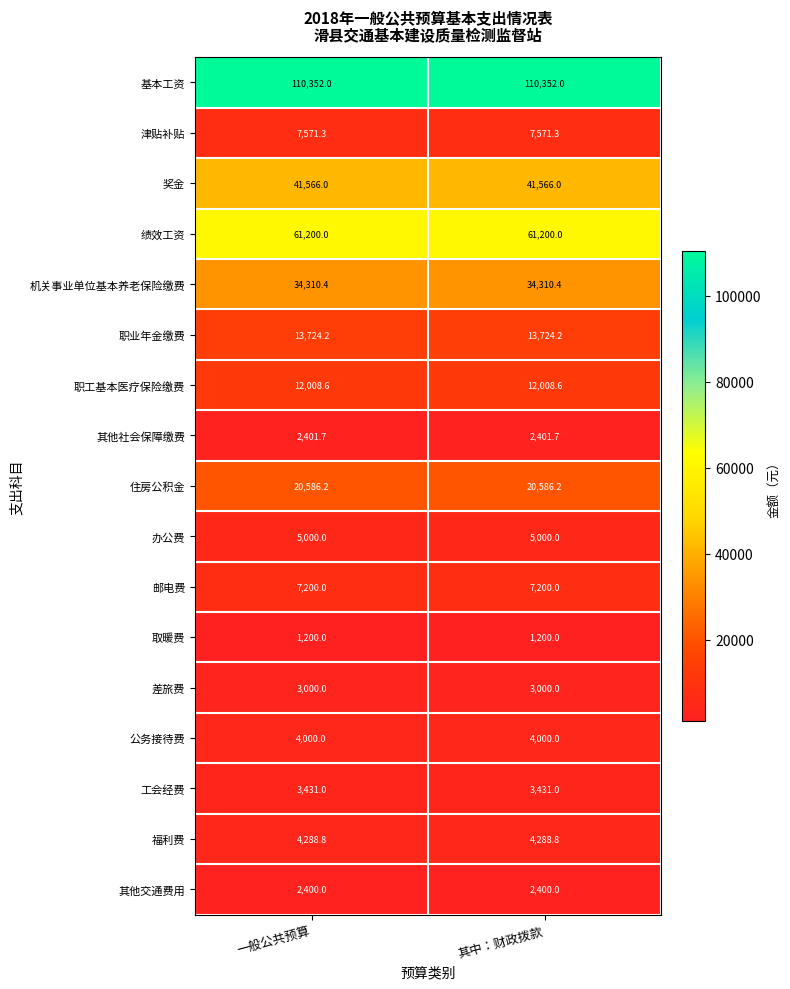

The value of 住房公积金 at 一般公共预算 is 20586.2. True or false?

True